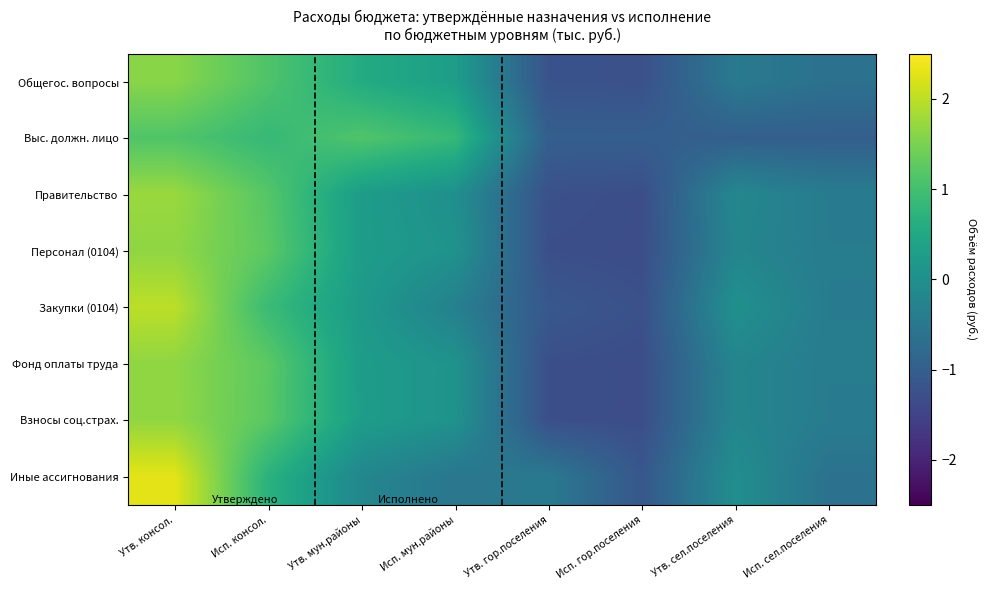

Which has a higher value, Исп. консол. or Утв. гор.поселения?

Исп. консол.